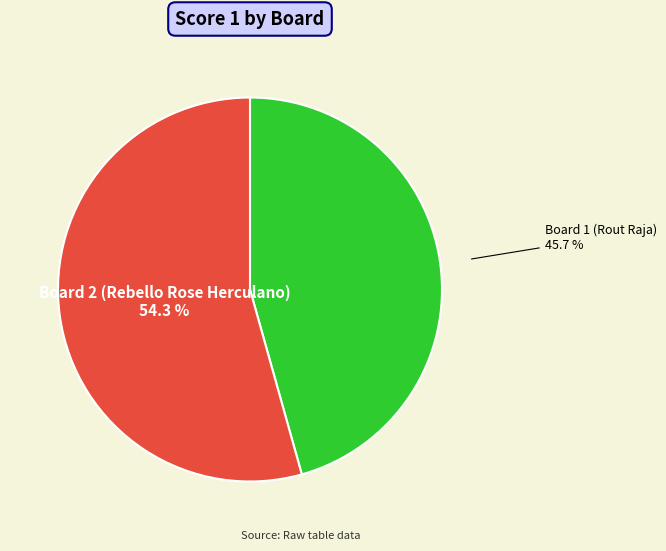

How many slices are in this pie chart?

2